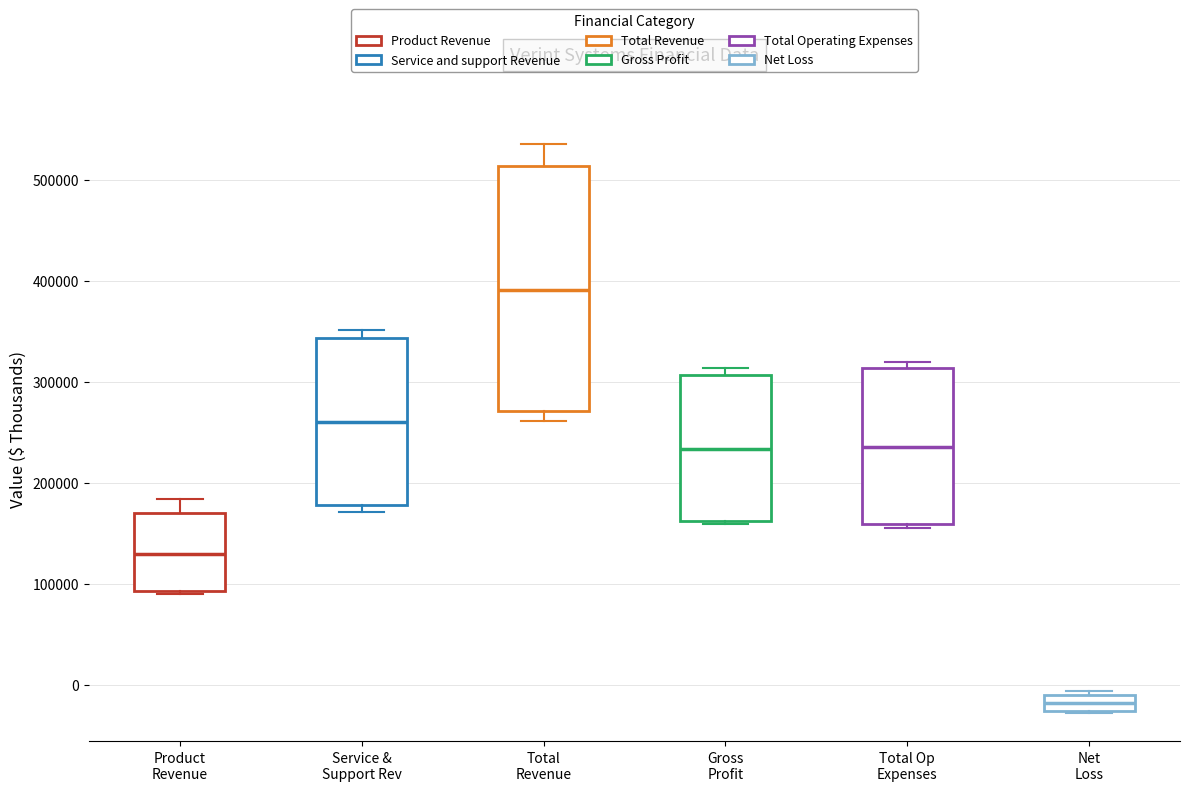

Which box has the highest median line?

Total Revenue